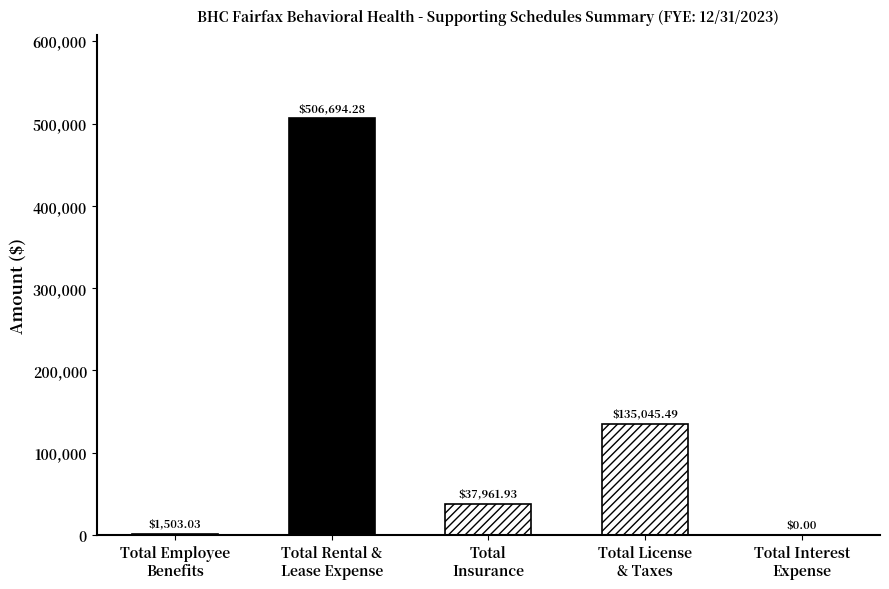

How many categories are shown in the chart?

5